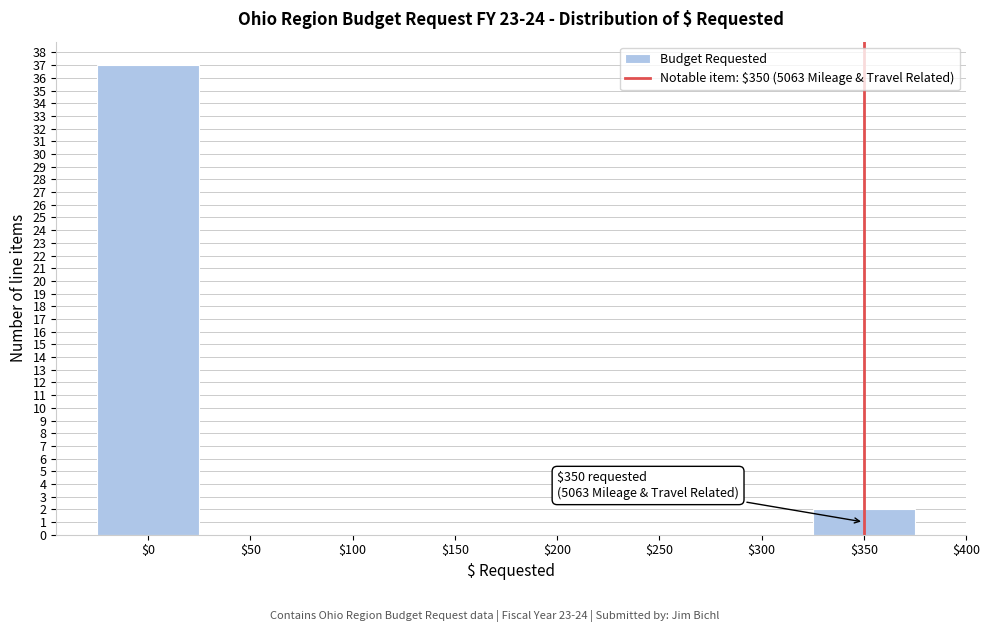

Which range on the x-axis has the tallest bar?

-25 to 25